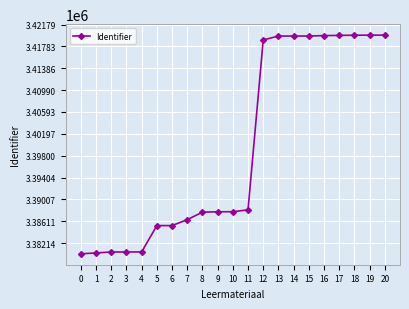

What is the minimum value shown in the chart?

3380217